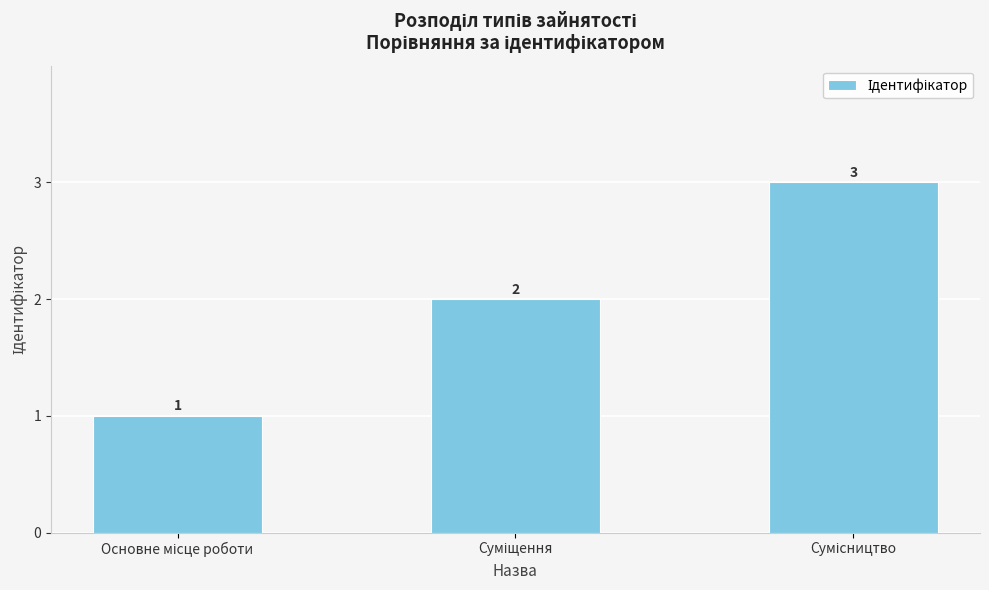

What is the greatest value displayed?

3